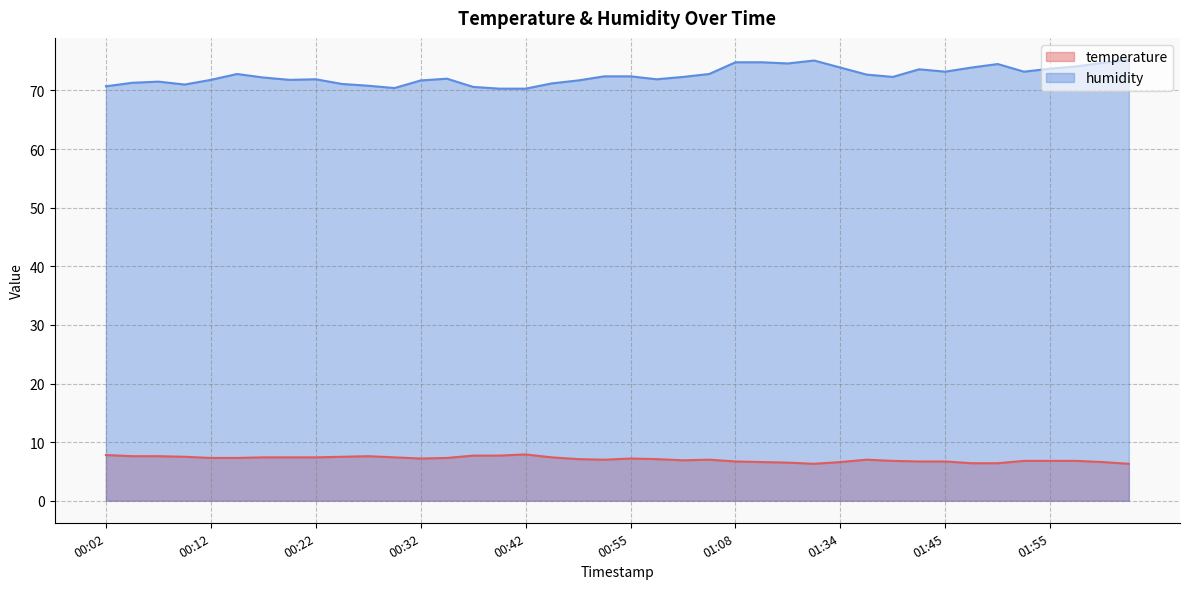

The value of humidity at 01:37 is 72.7. True or false?

True